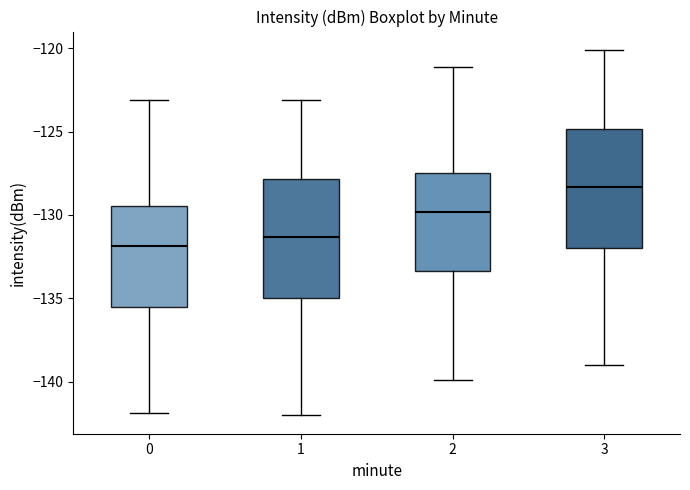

Which box's median line is the lowest?

0